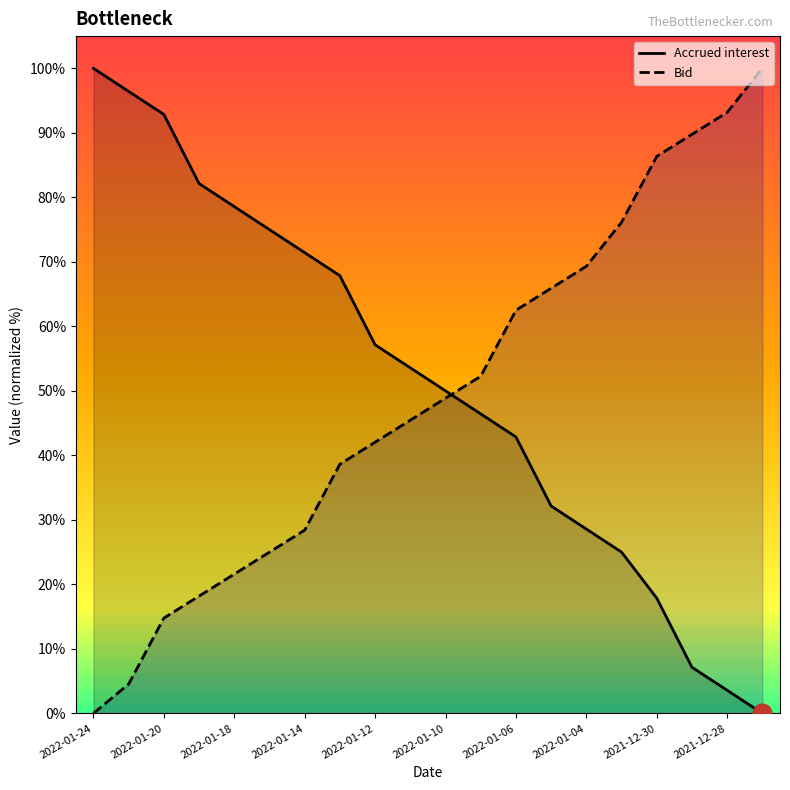

At how many categories does at least one series exceed 90?

5